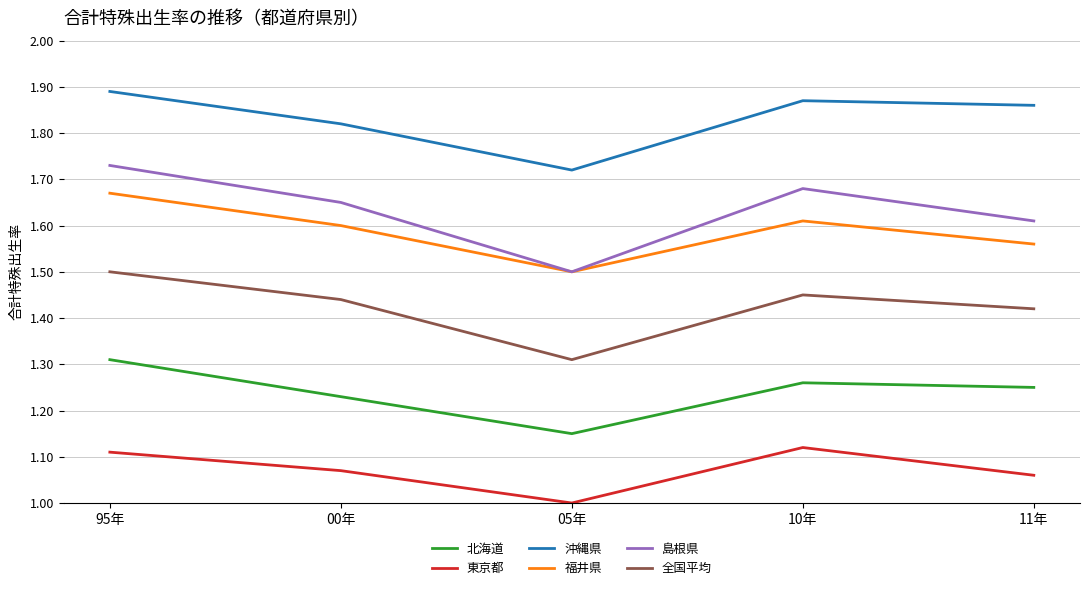

What position from the left is 05年?

3